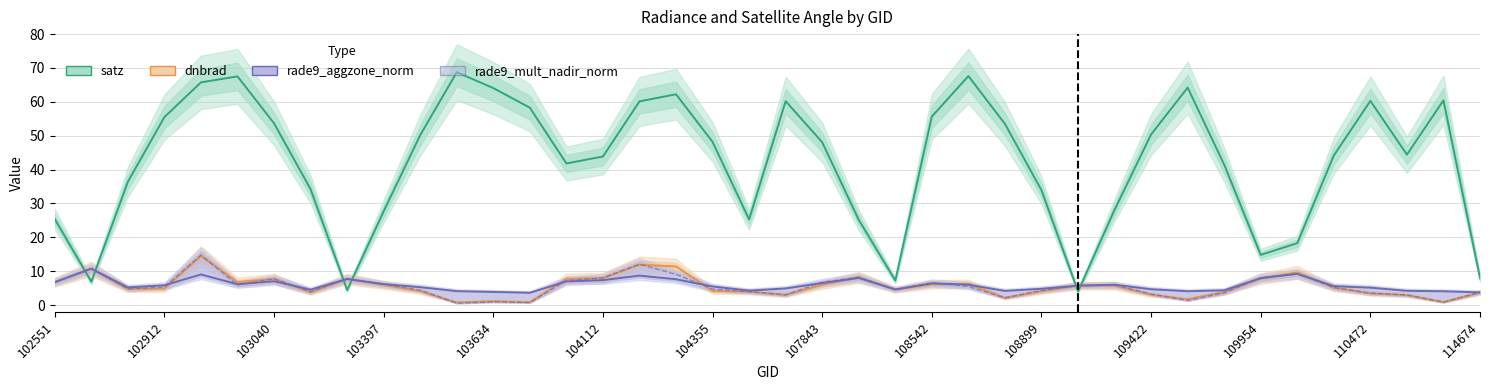

How many intersections are there between dnbrad and satz?

6